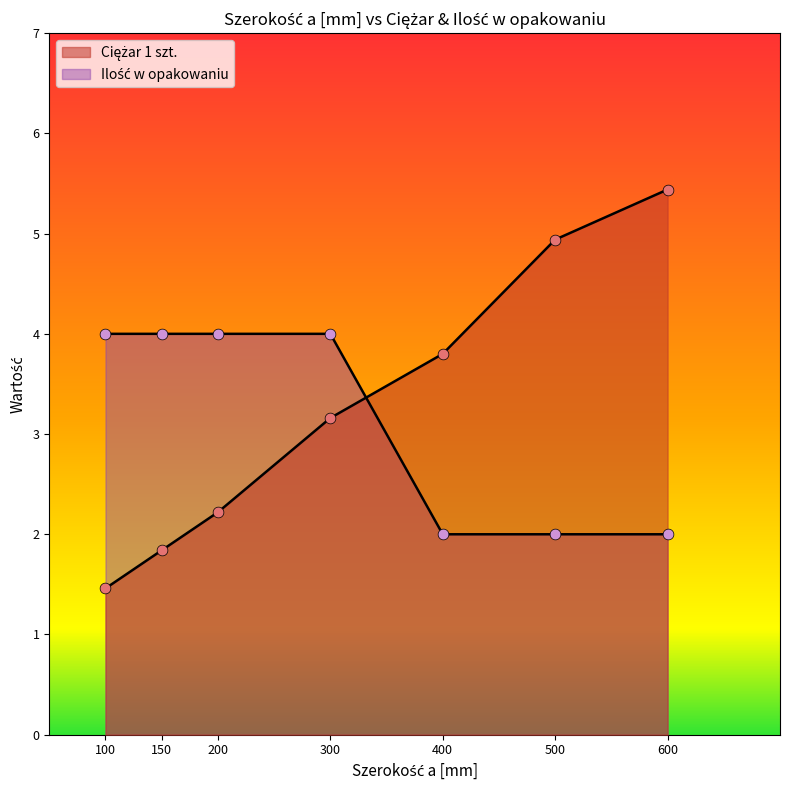

What is the total value across all series at 400?

5.8